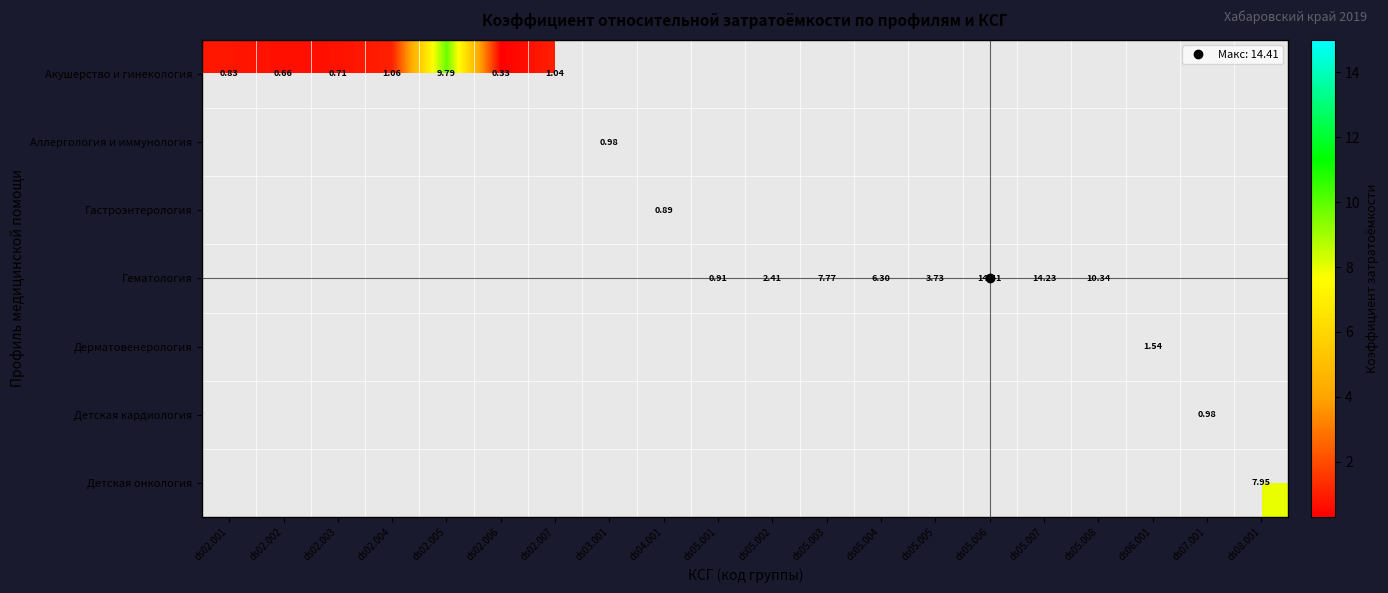

Is the value of Акушерство и гинекология at ds04.001 greater than the value of Детская онкология at ds02.003?

No